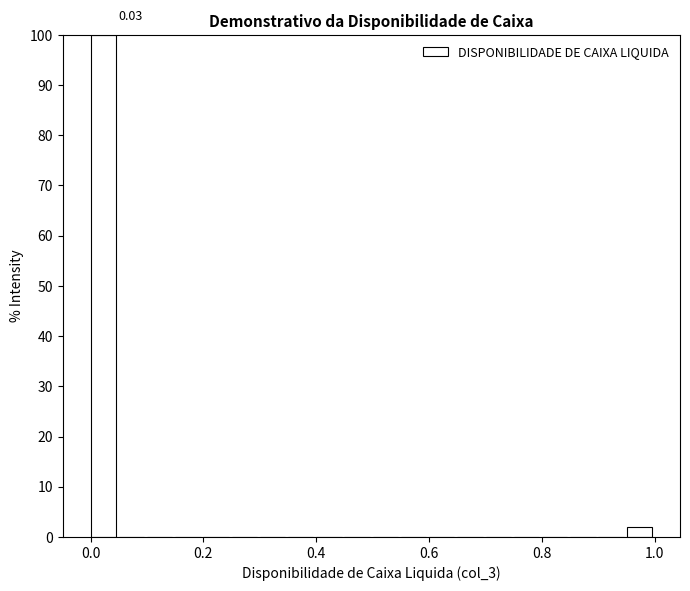

Around what value on the x-axis is the tallest bar? Give the approximate position of its centre, as read against the axis.

0.02